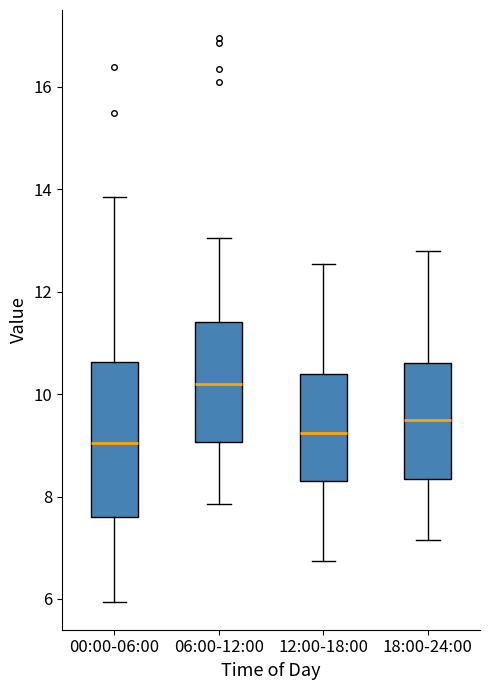

Reading left to right, transcribe this box plot: for each box, give where its median line is, the range the box spans, and where its two whiskers end, as read against the y-axis. The values are not printed on the chart, so give them approximately, as read against the axis.

00:00-06:00: median 9.0, box 7.6 to 10.6, whiskers 6.0 to 13.8
06:00-12:00: median 10.2, box 9.0 to 11.4, whiskers 7.8 to 13.0
12:00-18:00: median 9.2, box 8.4 to 10.4, whiskers 6.8 to 12.6
18:00-24:00: median 9.6, box 8.4 to 10.6, whiskers 7.2 to 12.8